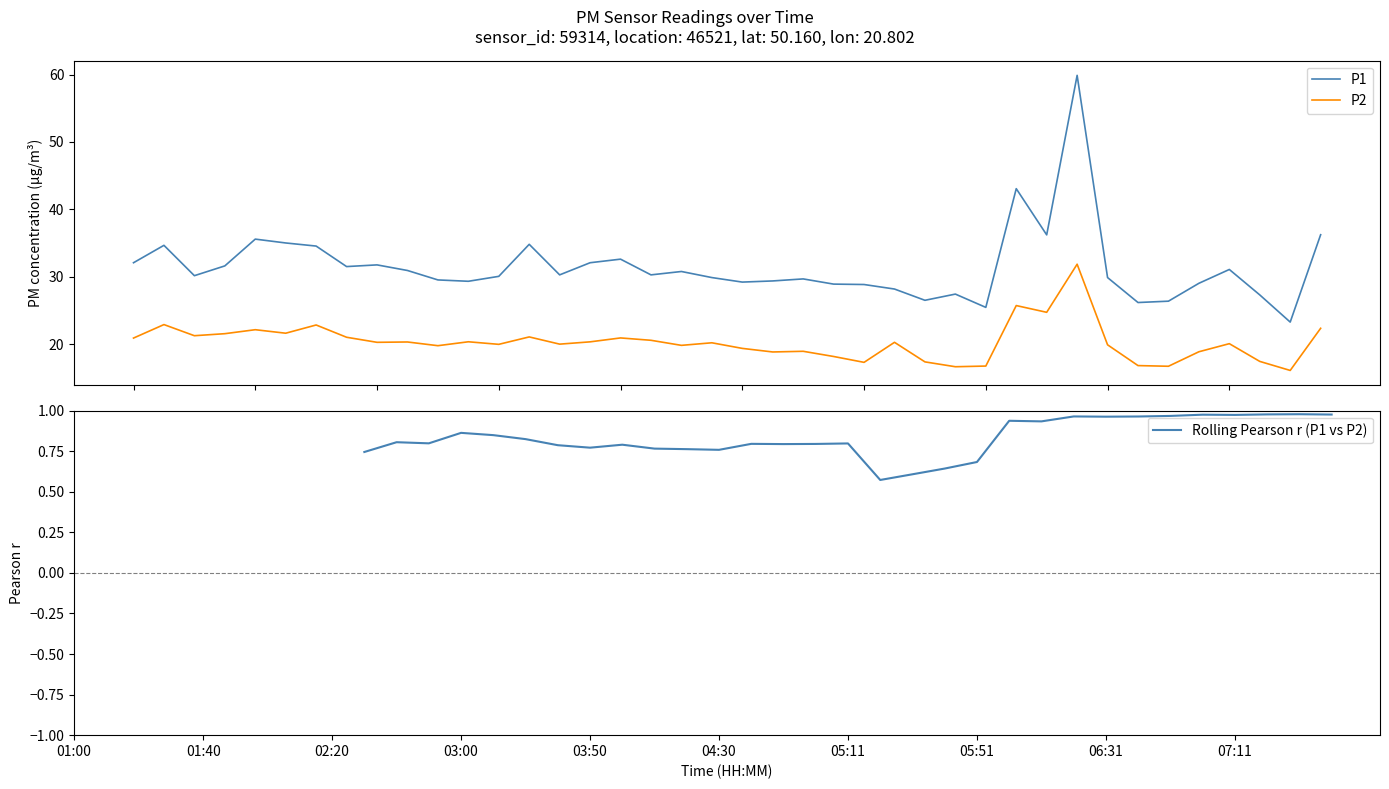

How many interior local valleys does the Rolling Pearson r (P1 vs P2) series have?

8